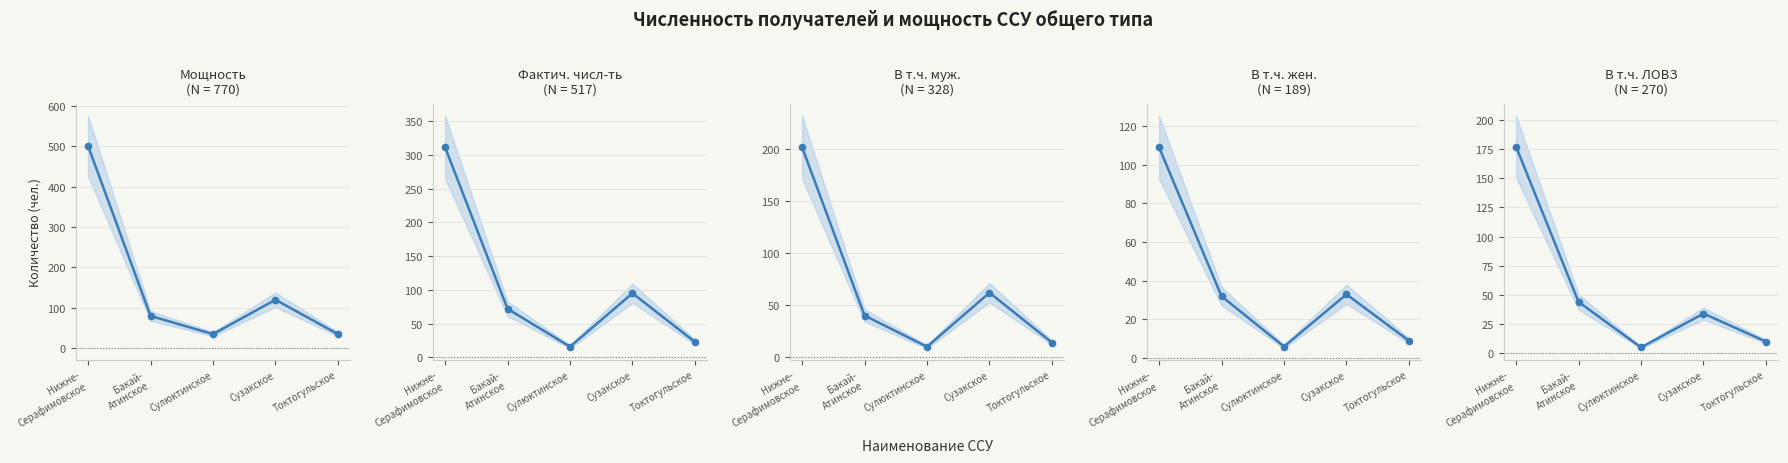

At Сулюктинское, list the series in order from smallest to largest.

В т.ч. ЛОВЗ, В т.ч. жен., В т.ч. муж., Фактич. числ-ть, Мощность